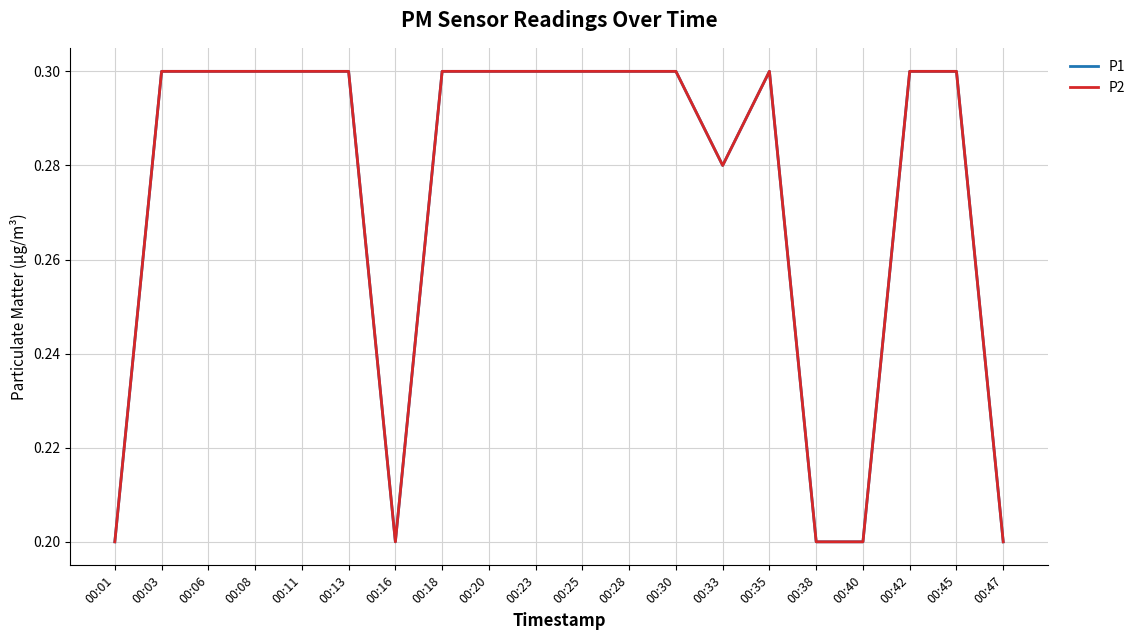

Does the chart have visible grid lines?

Yes